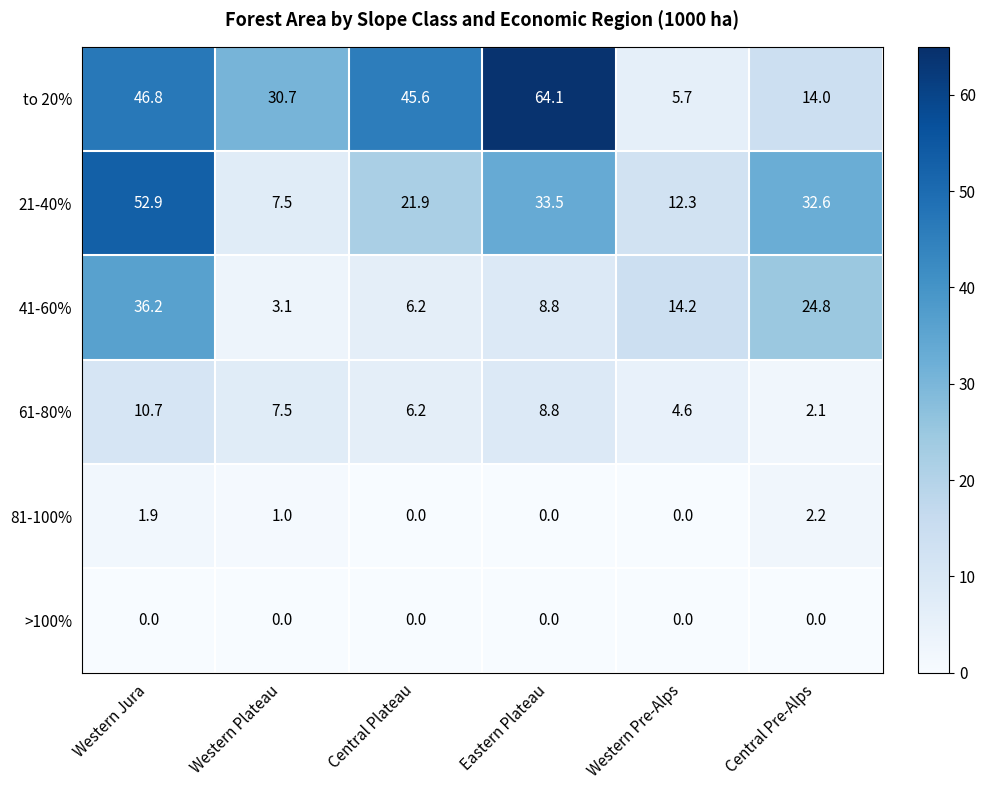

How many data points in to 20% are above 45?

3